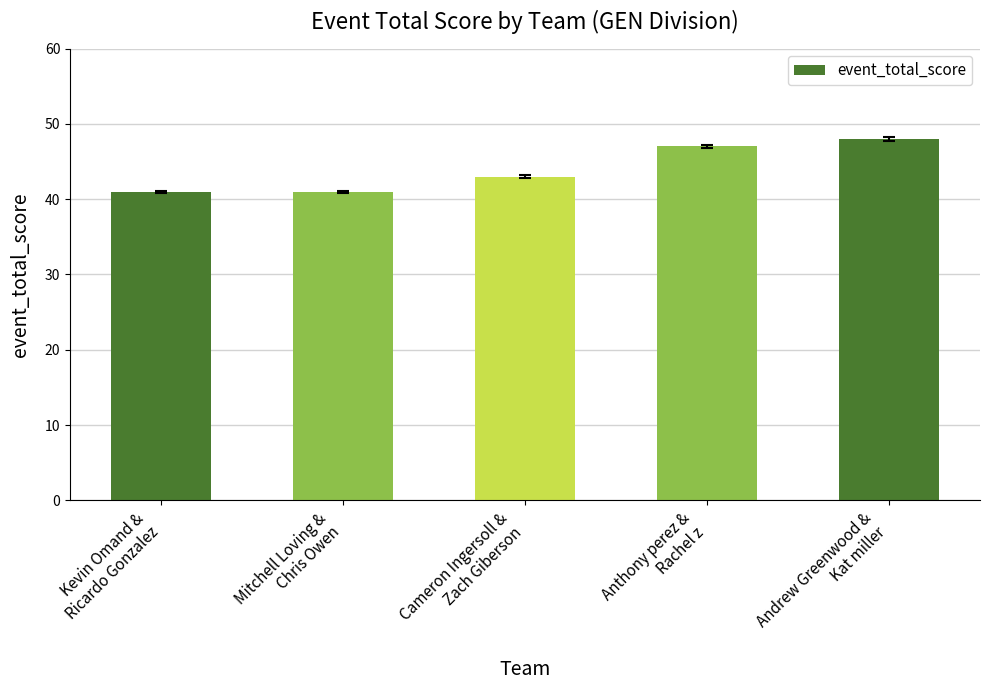

Read the value at Kevin Omand &
Ricardo Gonzalez.

41